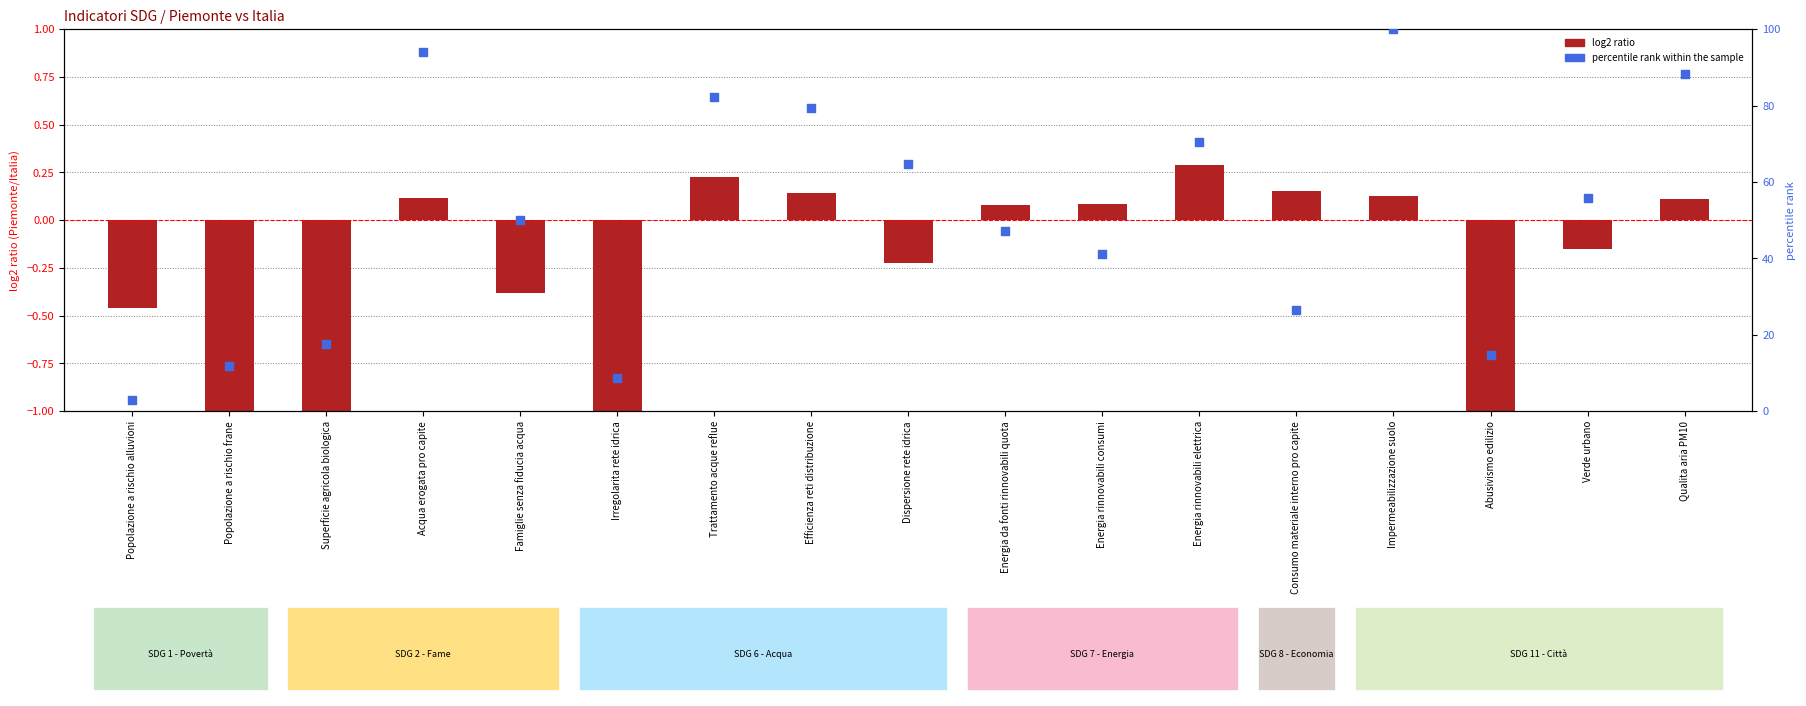

Which series reaches the minimum Y coordinate?

log2 ratio